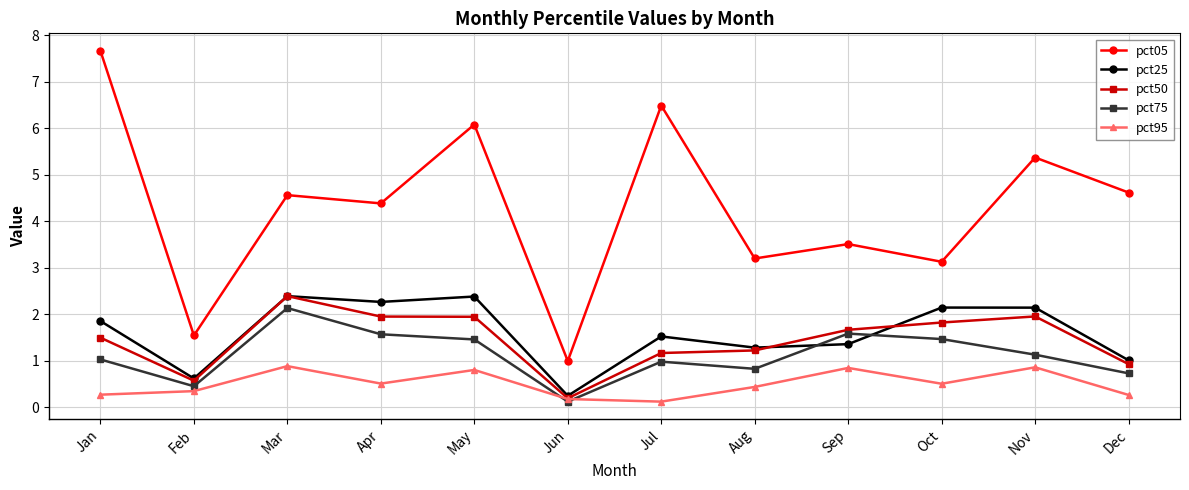

True or false: pct25 and pct75 intersect in this chart.

True